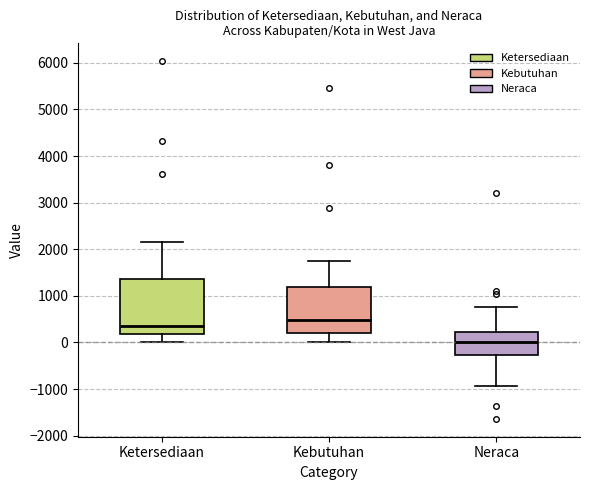

Reading left to right, transcribe this box plot: for each box, give where its median line is, the range the box spans, and where its two whiskers end, as read against the y-axis. The values are not printed on the chart, so give them approximately, as read against the axis.

Ketersediaan: median 400, box 200 to 1400, whiskers 0 to 2200
Kebutuhan: median 500, box 200 to 1200, whiskers 0 to 1800
Neraca: median 0, box -300 to 200, whiskers -900 to 800